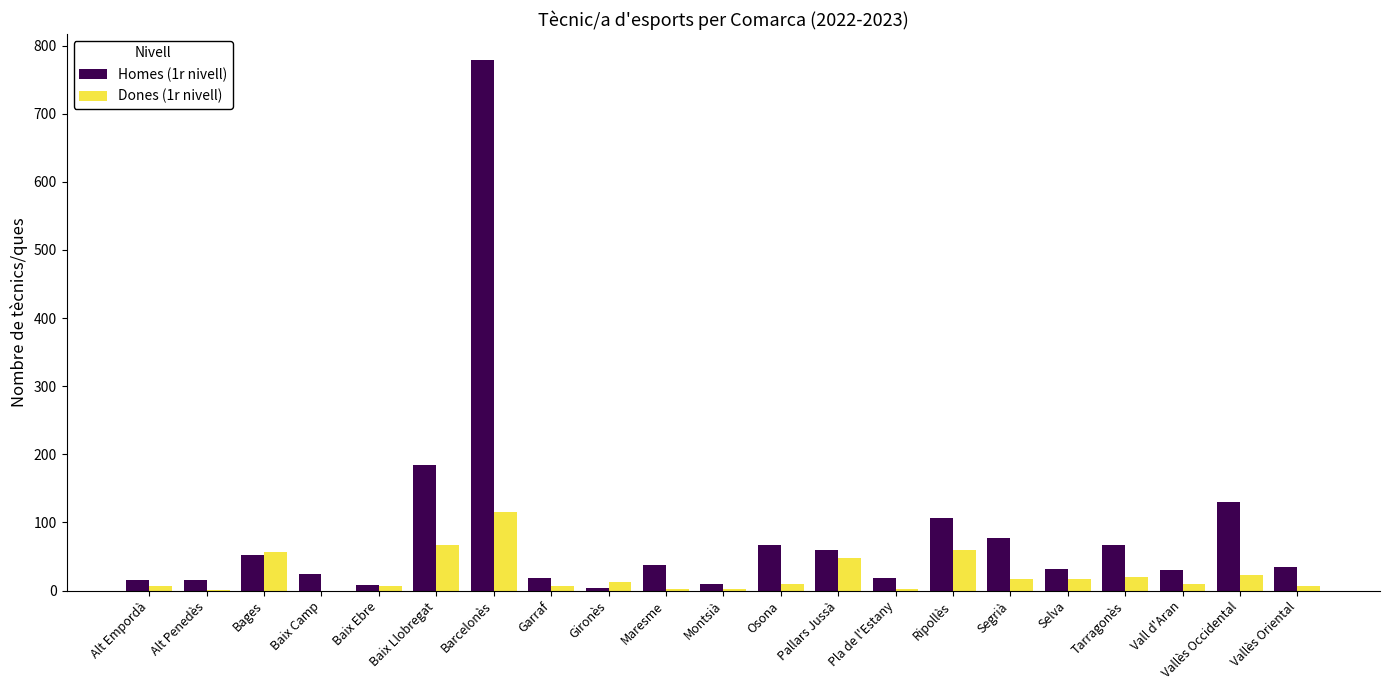

What is the highest value of the Homes (1r nivell) series?

778